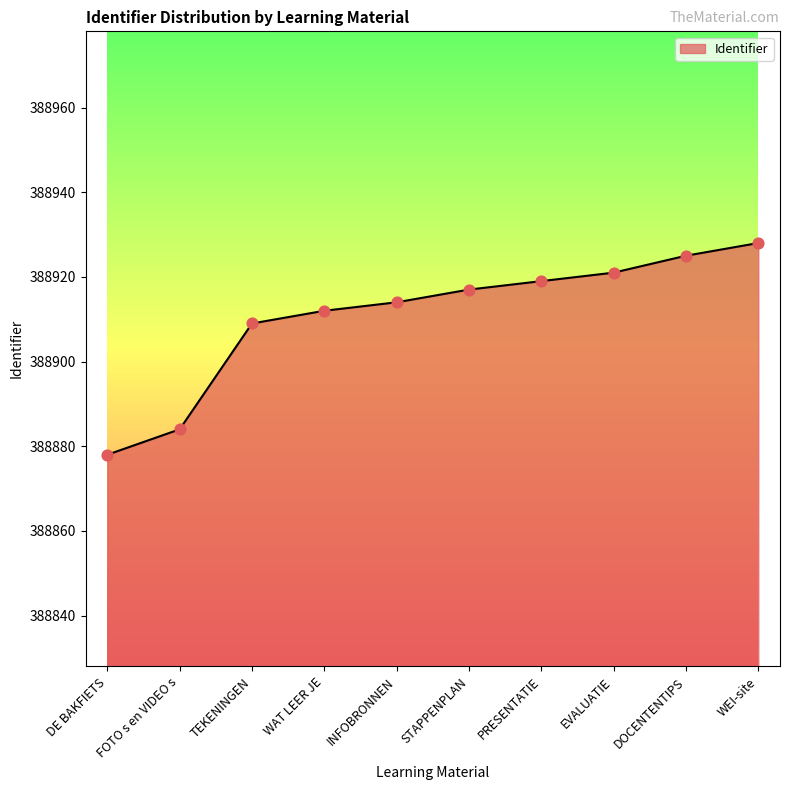

What is the change in value from INFOBRONNEN to STAPPENPLAN?

+3